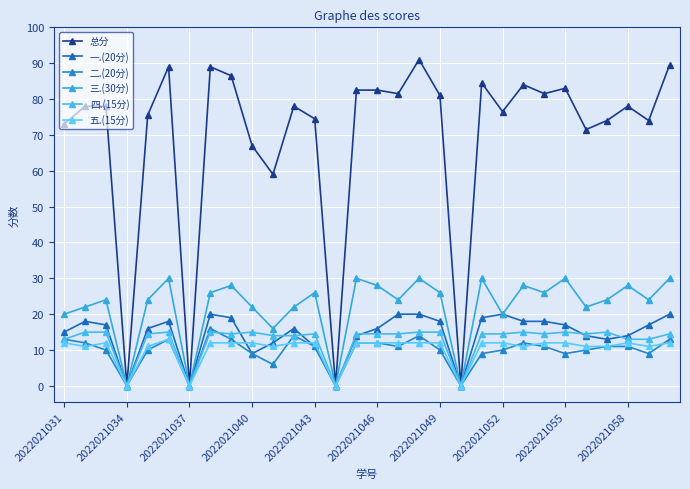

What is the highest value of the 五.(15分) series?

13.0